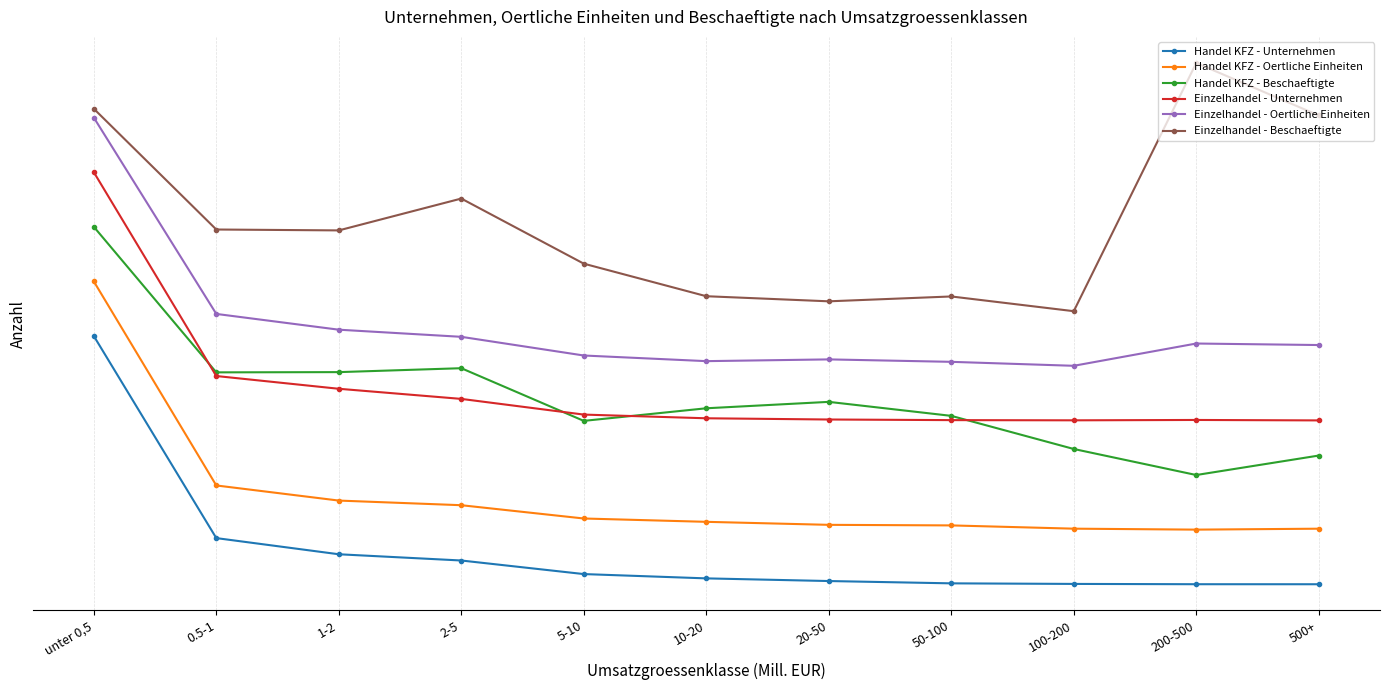

Rank the series by their maximum value, from lowest to highest.

Handel KFZ - Unternehmen, Handel KFZ - Oertliche Einheiten, Handel KFZ - Beschaeftigte, Einzelhandel - Unternehmen, Einzelhandel - Oertliche Einheiten, Einzelhandel - Beschaeftigte